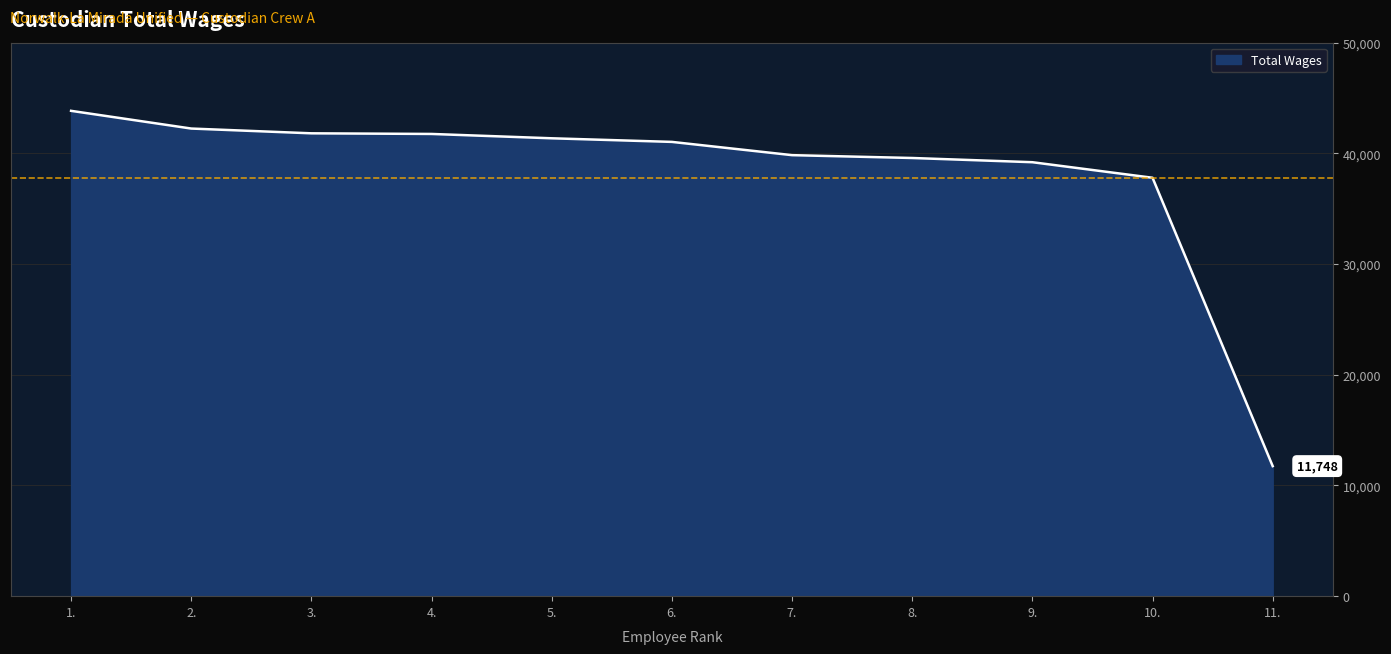

What value does the data have at 10.?

37796